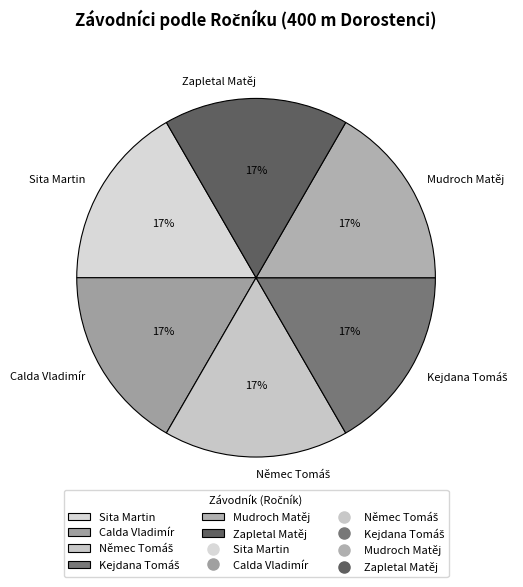

To the nearest percent, what percentage of the pie is Mudroch Matěj?

17%